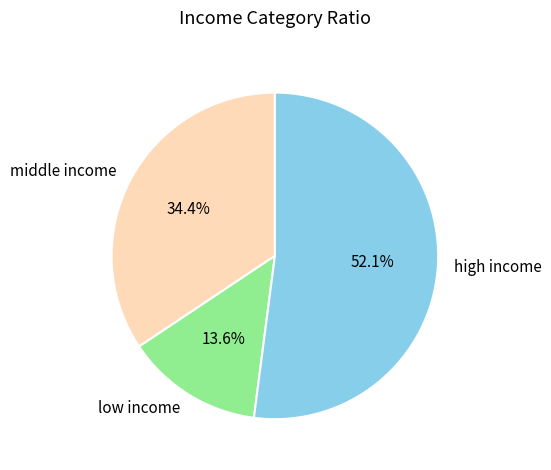

Which has a higher value, middle income or high income?

high income